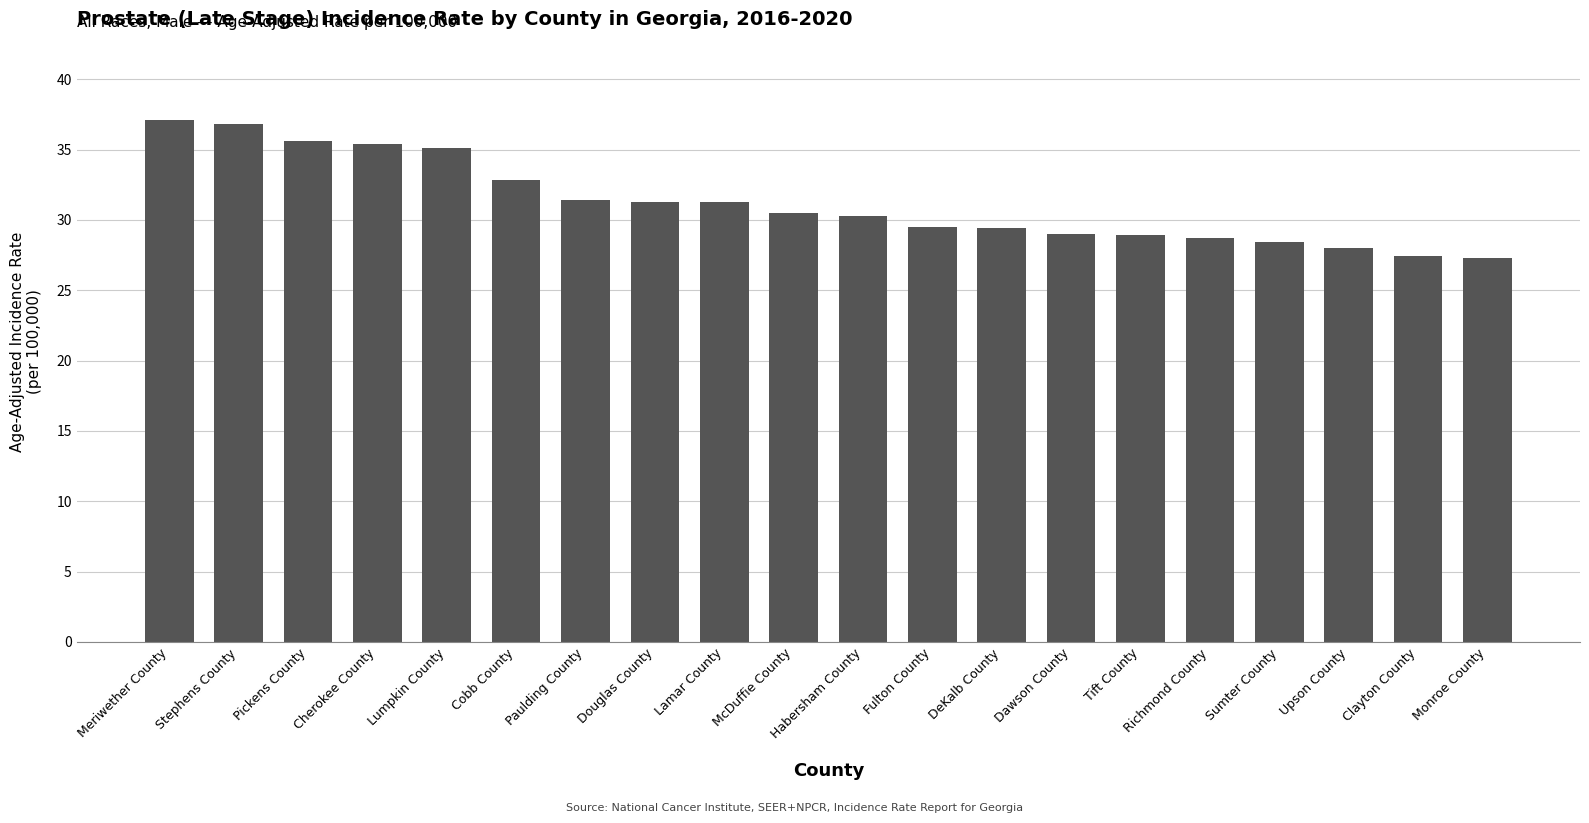

What is the ratio of the value at Fulton County to the value at Richmond County?

1.0